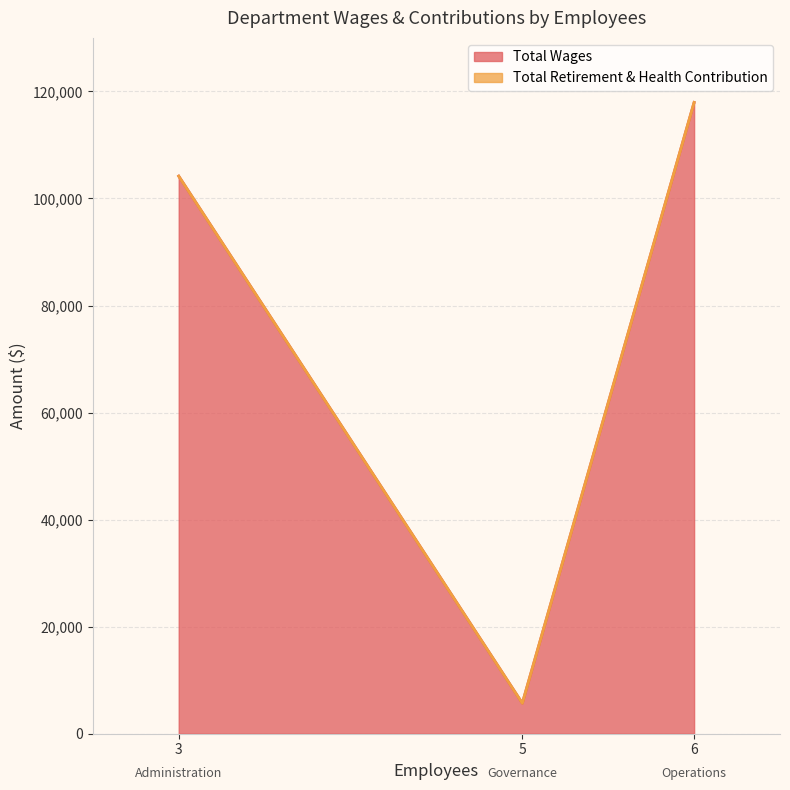

What is the difference between the maximum and minimum values in the Total Wages series?

112247